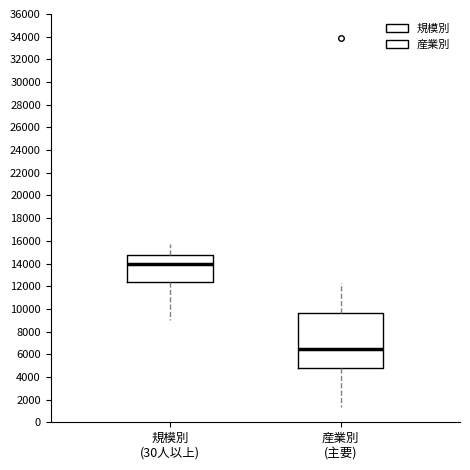

Where is the upper edge of the box for 規模別 (30人以上) on the y-axis? The values are not printed on the chart, so give them approximately, as read against the axis.

14800